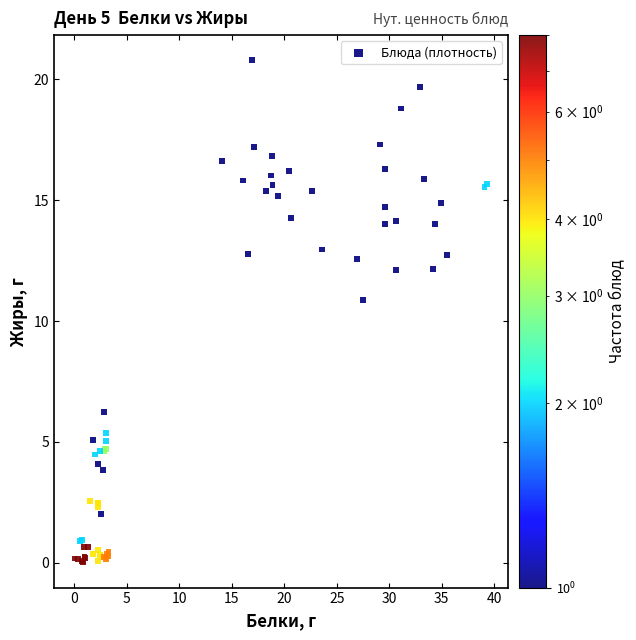

What Y value in the scatter plot is closest to 10?

10.9